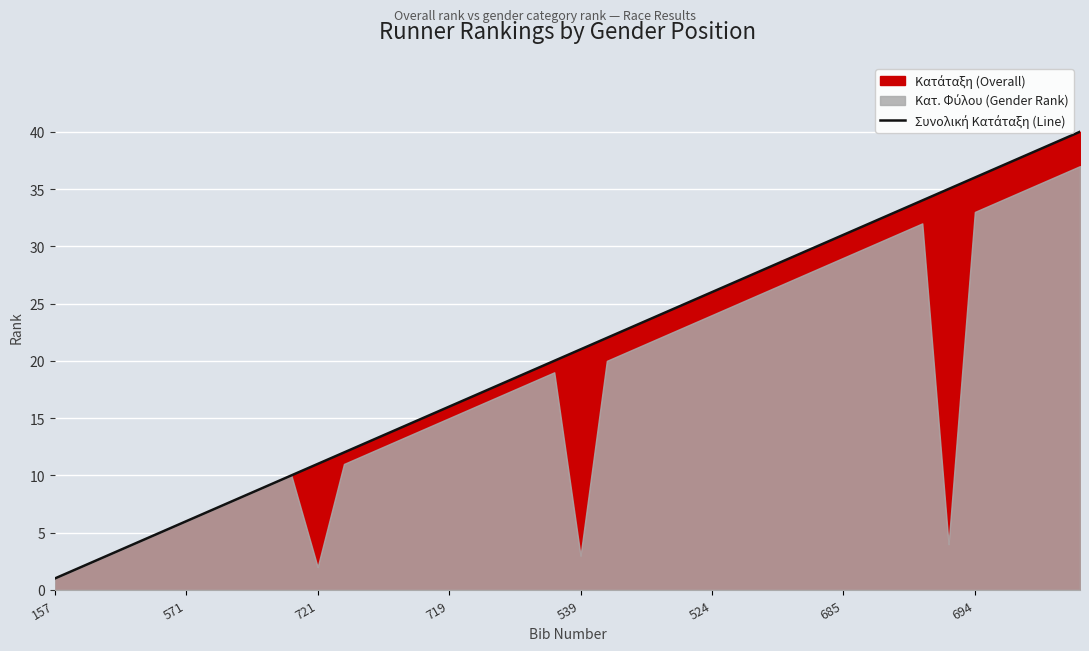

Count the number of values greater than 21.

19